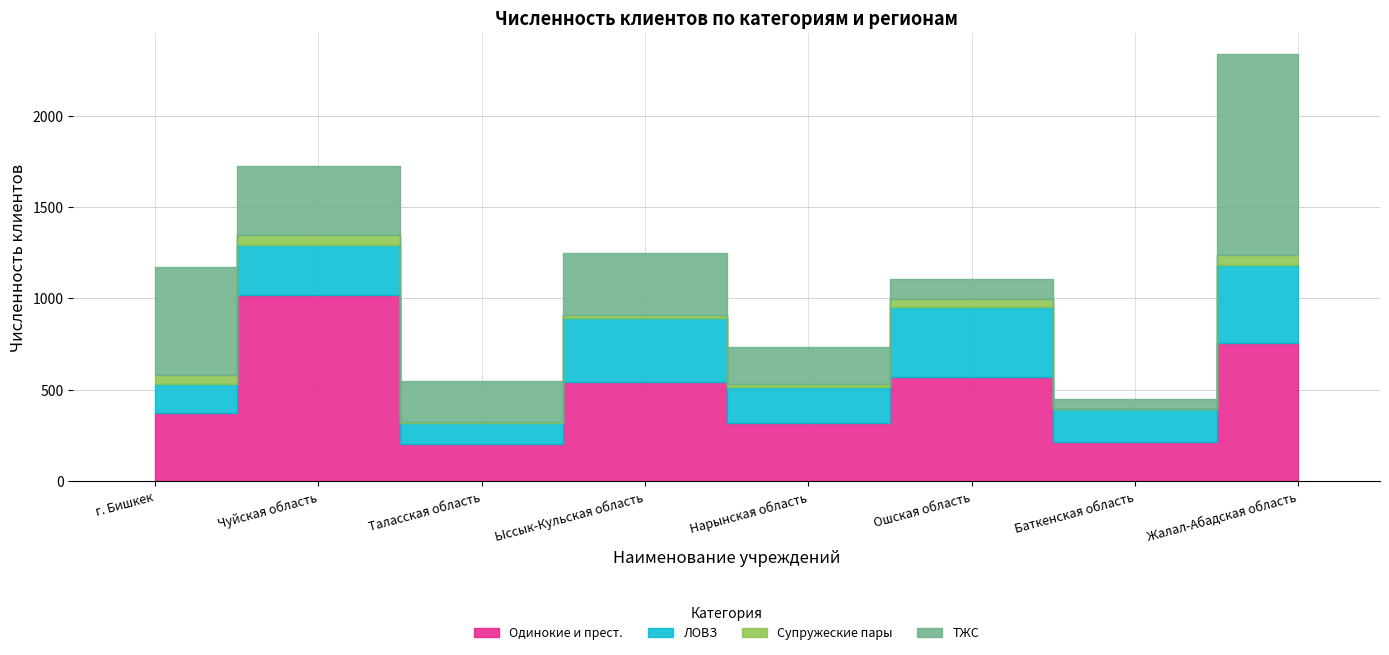

The value of ТЖС at г. Бишкек is 596. True or false?

True